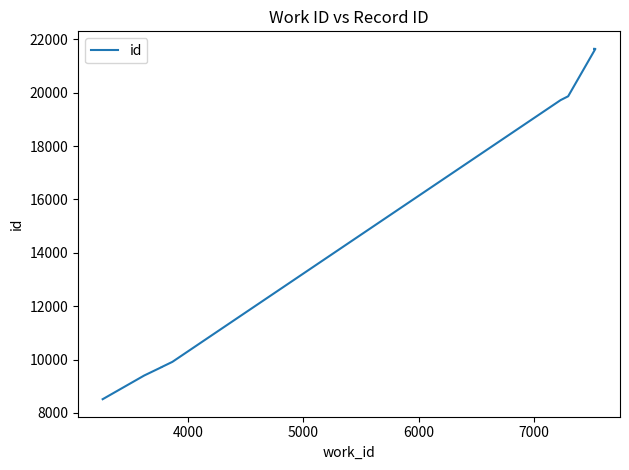

The chart shows a value of 17152 at 5000. True or false?

False